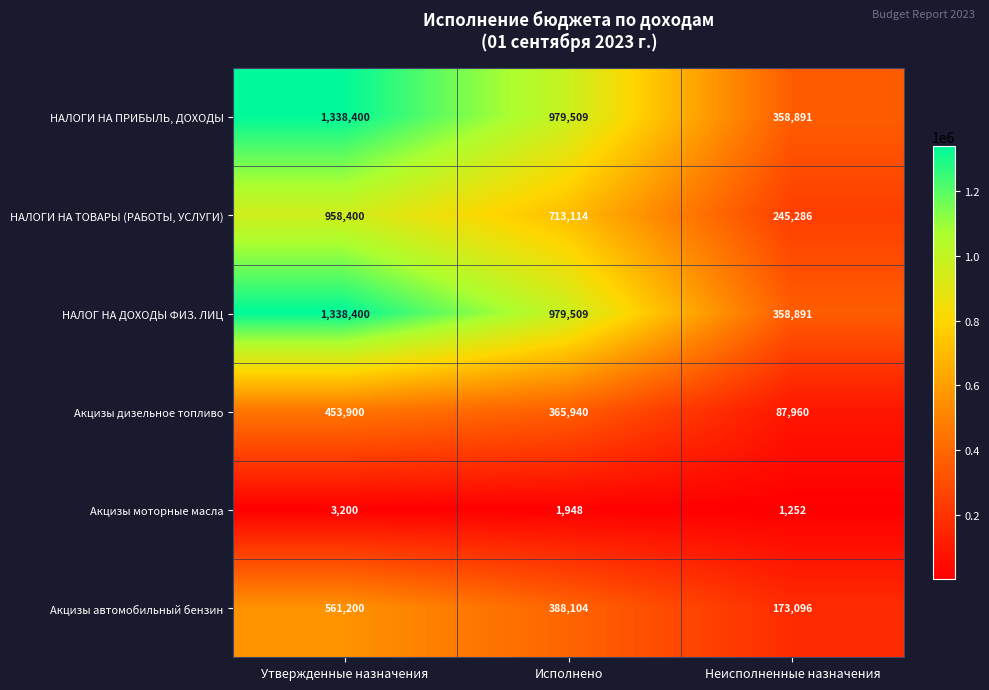

The Акцизы моторные масла series shows 2077 at Неисполненные назначения. True or false?

False